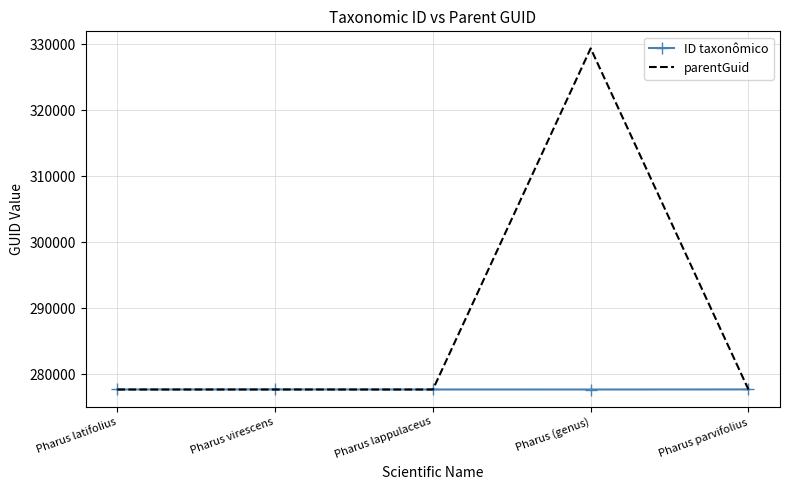

What value does the ID taxonômico series have at Pharus (genus)?

277699